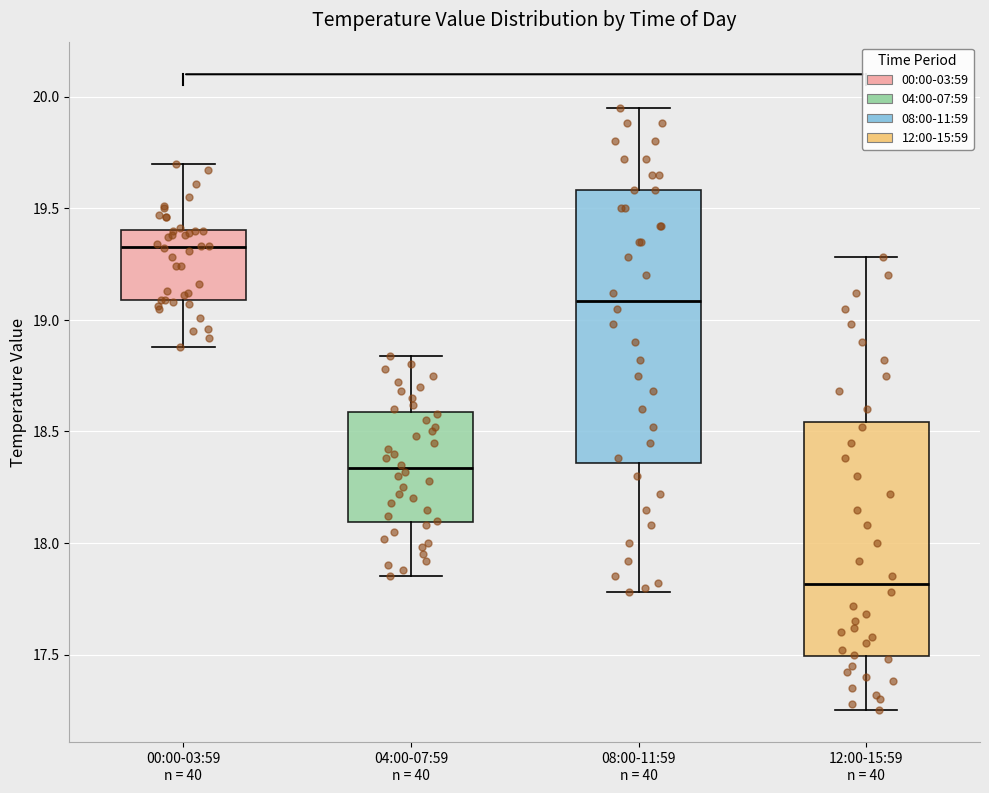

Which box has the lowest median line?

12:00-15:59